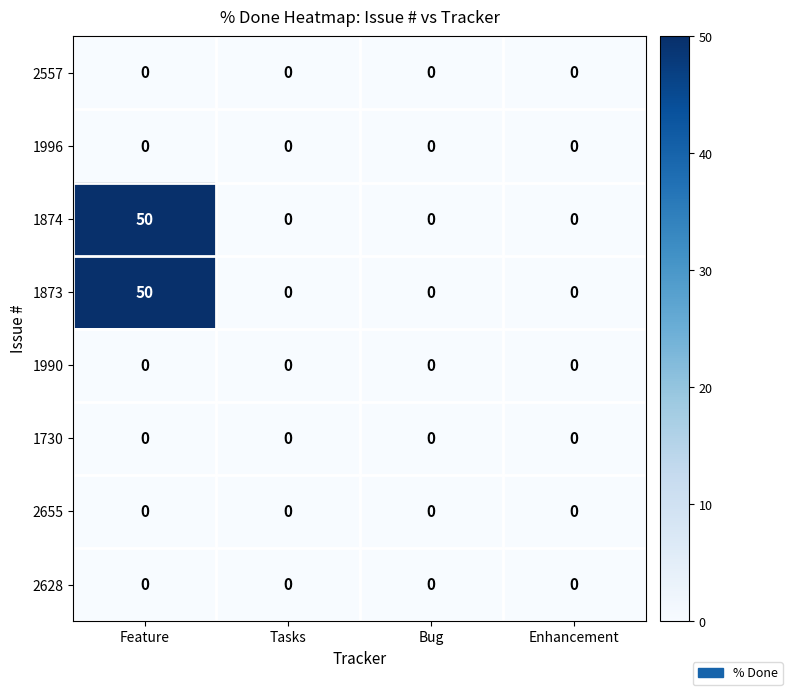

Is it true that 2655 equals 0 at Feature?

True